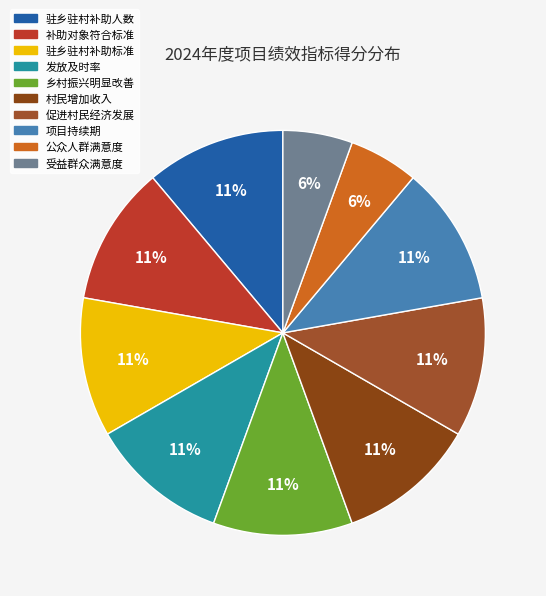

What percentage is the 发放及时率 slice, to the nearest percent?

11%